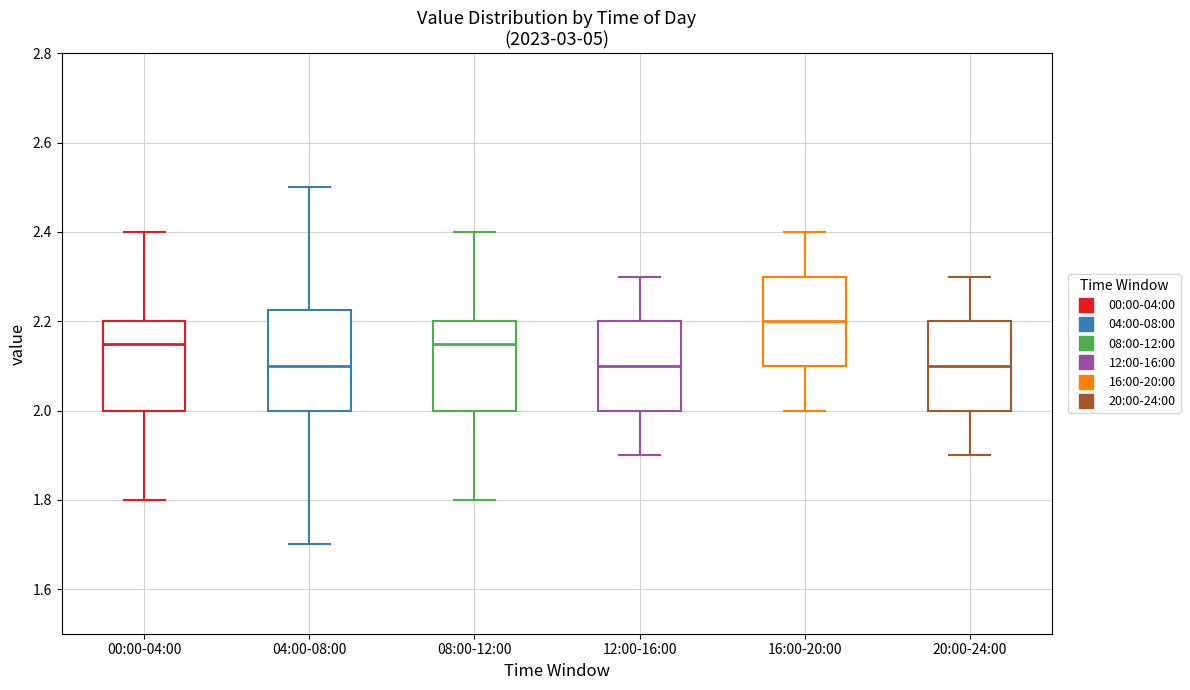

Where does the median line of the box for 16:00-20:00 sit on the y-axis? The values are not printed on the chart, so give them approximately, as read against the axis.

2.20